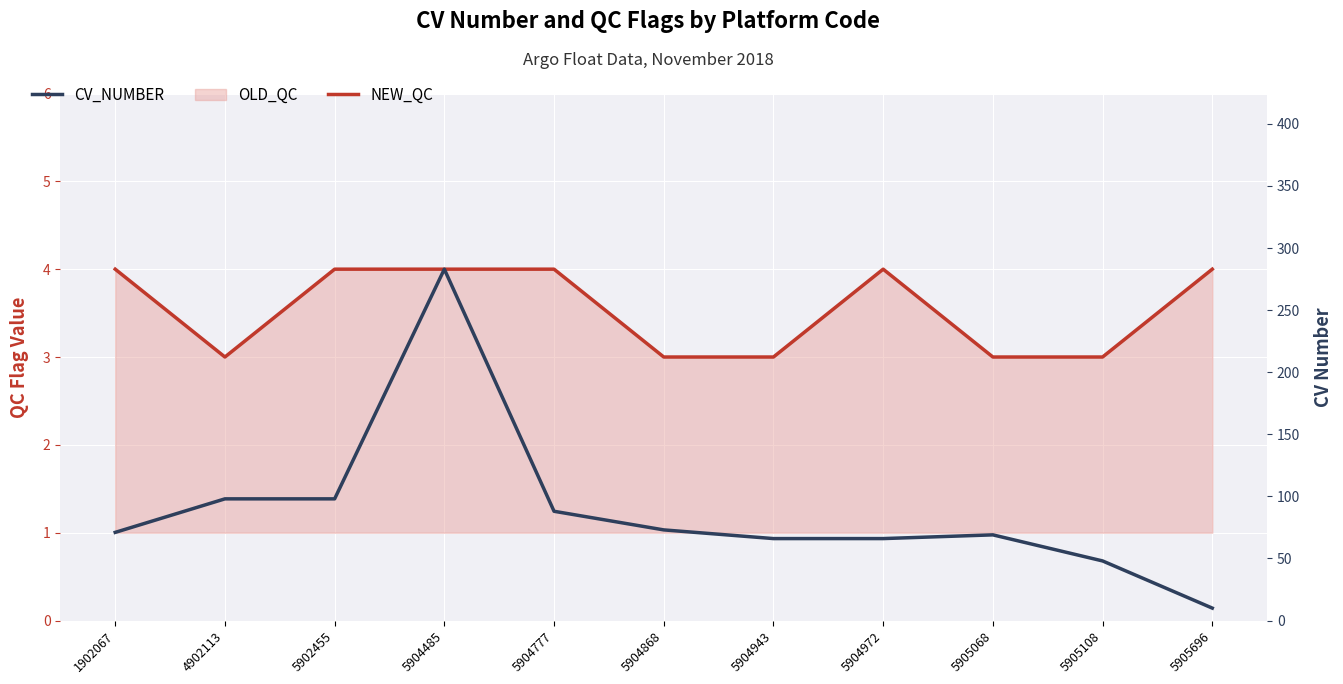

Reading left to right, extract all data points from this chart.

NEW_QC: 1902067=4	4902113=3	5902455=4	5904485=4	5904777=4	5904868=3	5904943=3	5904972=4	5905068=3	5905108=3	5905696=4
CV_NUMBER: 1902067=71	4902113=98	5902455=98	5904485=283	5904777=88	5904868=73	5904943=66	5904972=66	5905068=69	5905108=48	5905696=10